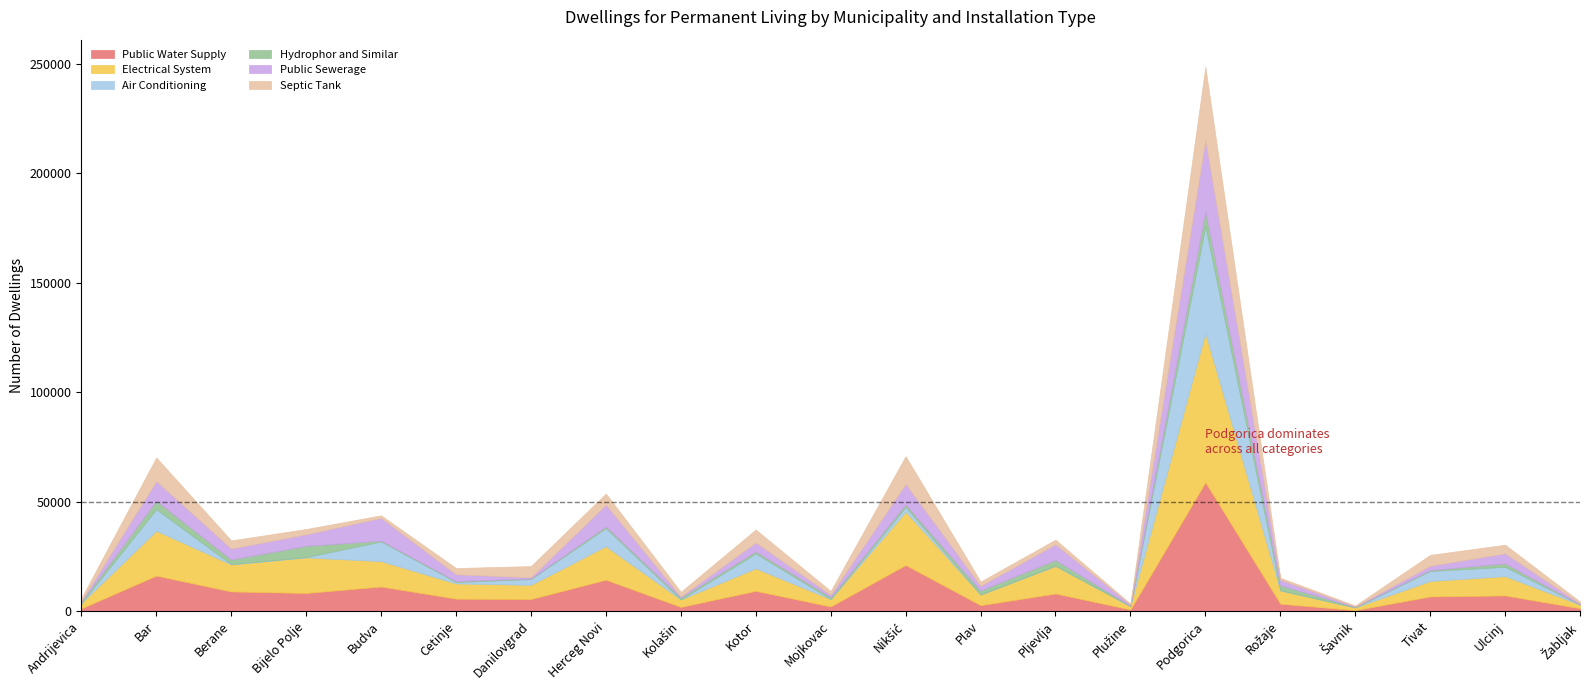

In Electrical System, how many points are lower than both neighbors (excluding endpoints)?

7